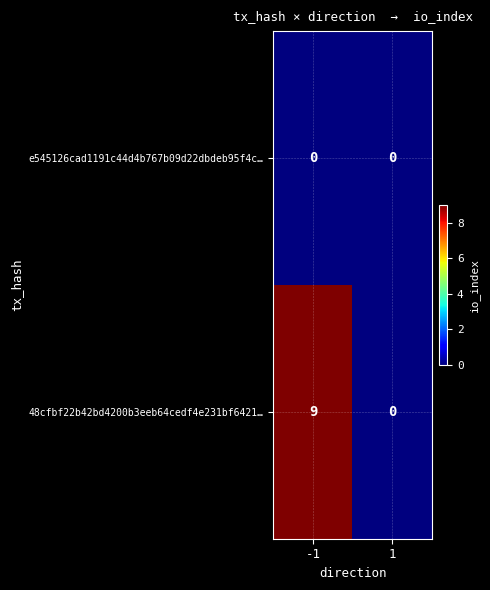

What is the spread (max minus min) of values at -1?

9